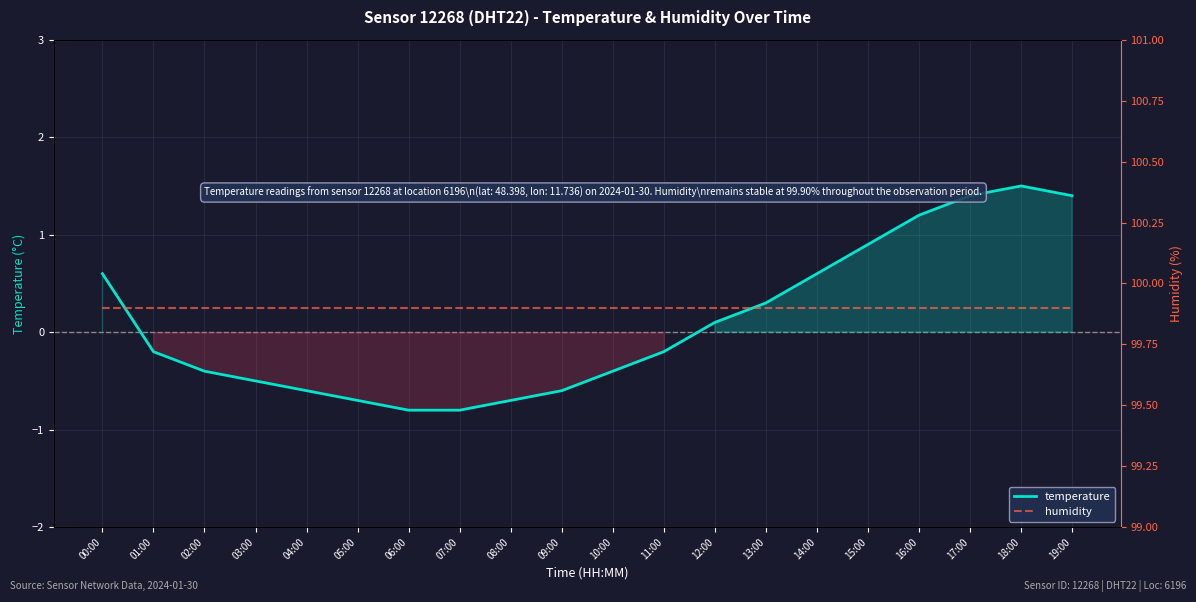

Does the chart have visible grid lines?

Yes